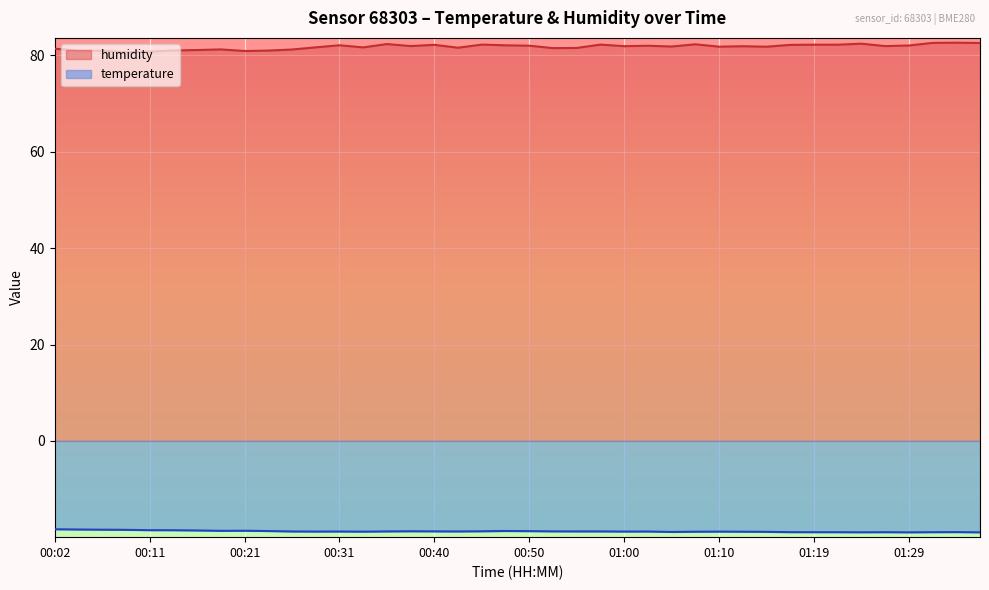

Reading right to left, what are all the values shown in this chart?

temperature: -19.0	-18.9	-18.9	-19.0	-18.9	-19.0	-18.9	-18.9	-18.9	-18.9	-18.8	-18.8	-18.8	-18.9	-18.8	-18.8	-18.8	-18.8	-18.8	-18.7	-18.7	-18.8	-18.8	-18.8	-18.8	-18.8	-18.8	-18.8	-18.8	-18.8	-18.7	-18.6	-18.7	-18.6	-18.5	-18.5	-18.4	-18.4	-18.4	-18.3
humidity: 82.6	82.6	82.6	82.1	81.9	82.4	82.2	82.2	82.2	81.8	81.9	81.8	82.3	81.8	82.0	81.9	82.2	81.5	81.5	82.0	82.1	82.2	81.6	82.2	81.9	82.4	81.7	82.1	81.7	81.2	81.0	80.9	81.2	81.1	81.0	80.8	80.7	81.0	81.0	81.4